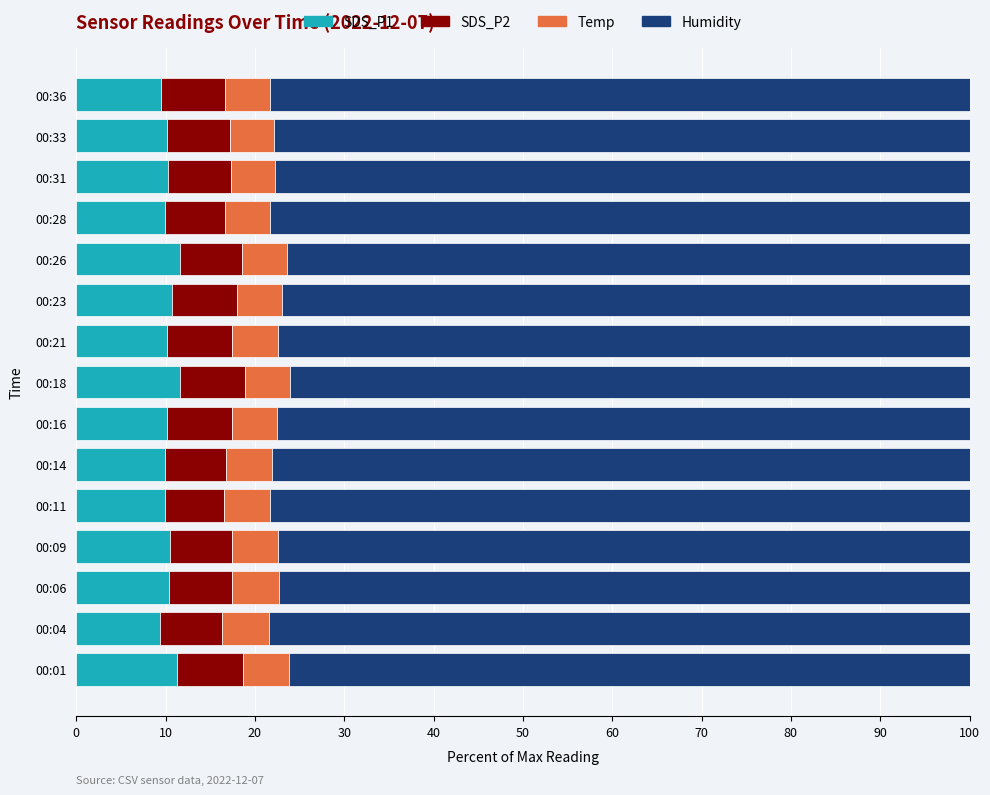

What is the sum of all SDS_P1 values?

155.4